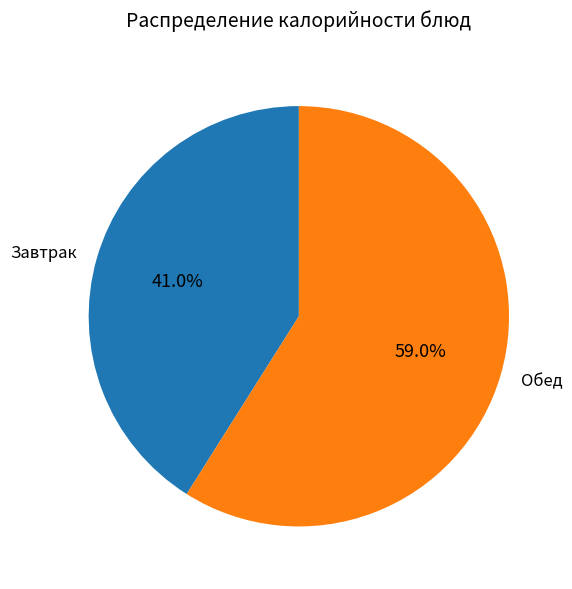

What portion of the pie excludes Обед?

41.0%